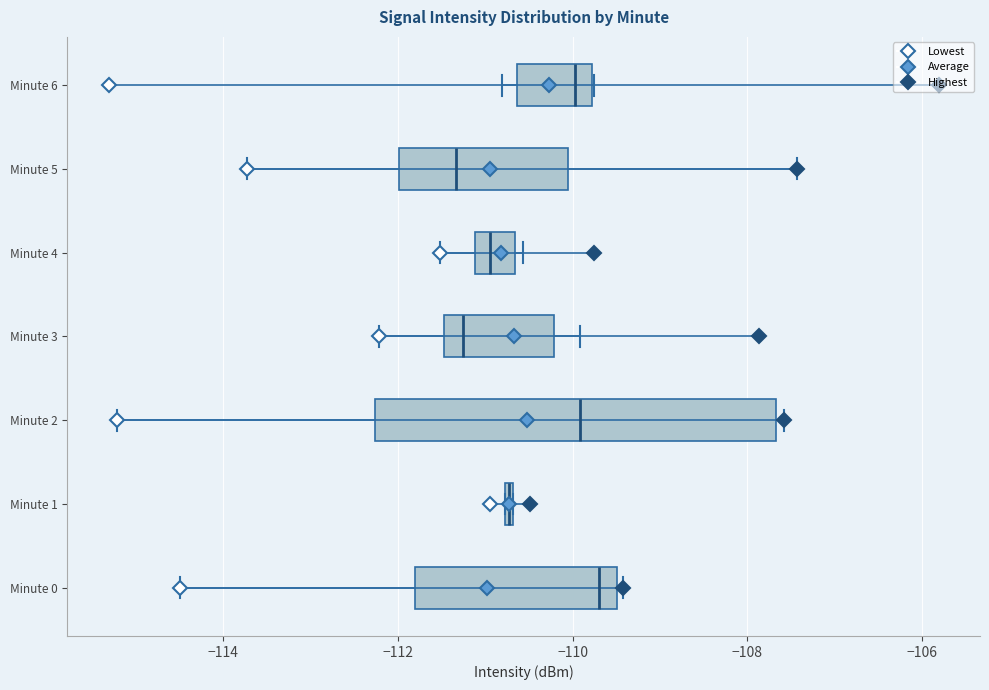

Which box has the furthest to the right median line?

Minute 0